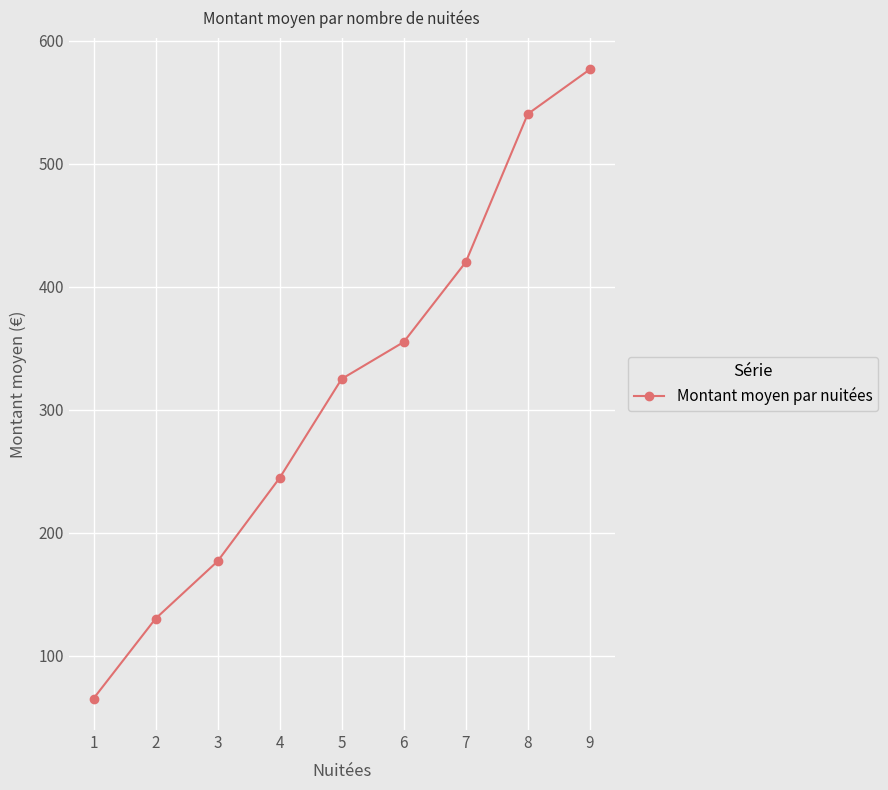

What is the average value?

314.8